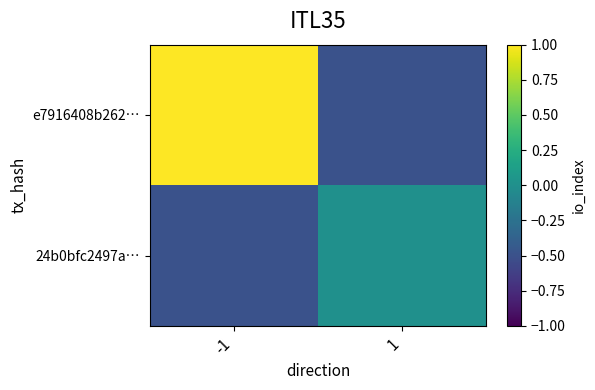

Which has a higher value, -1 or 1?

-1